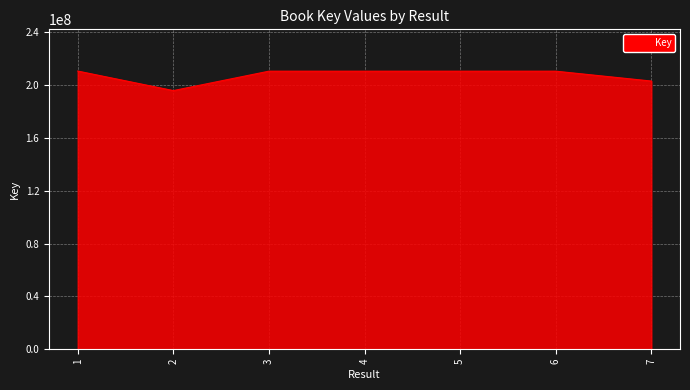

Is it true that the value at 3 is 210655000?

True